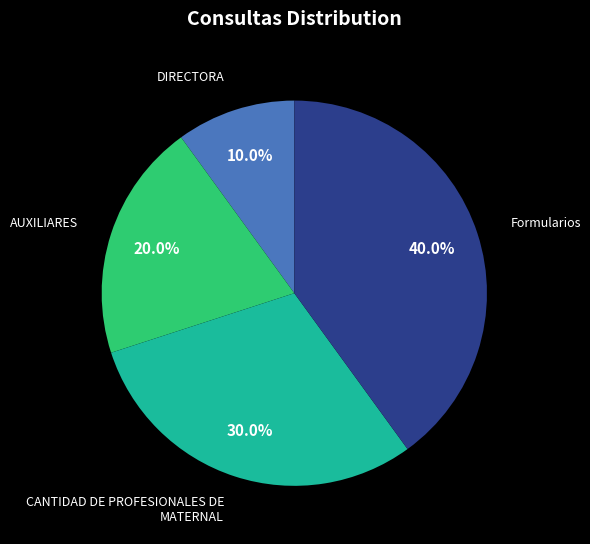

Is there any slice that represents more than half of the pie?

No